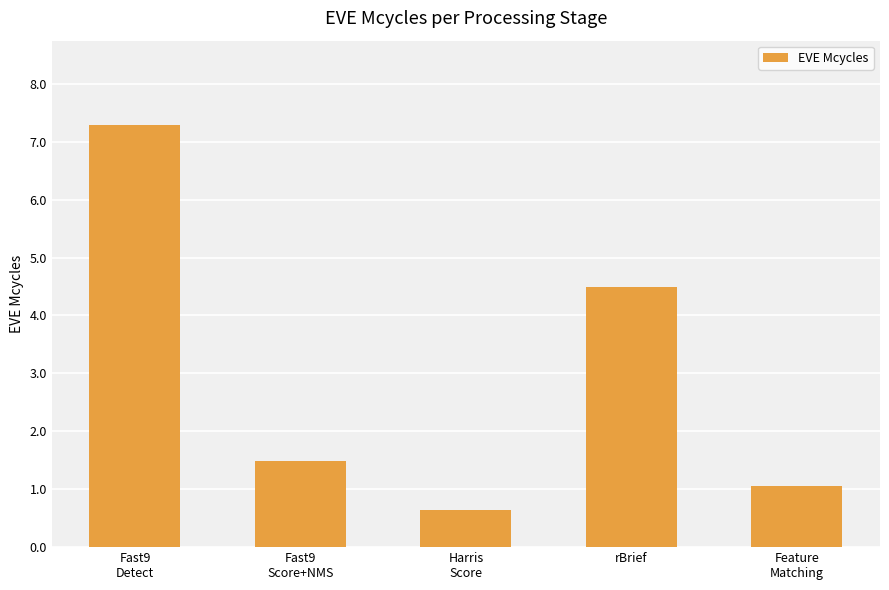

True or false: the data shows 1.0 at Feature
Matching.

True